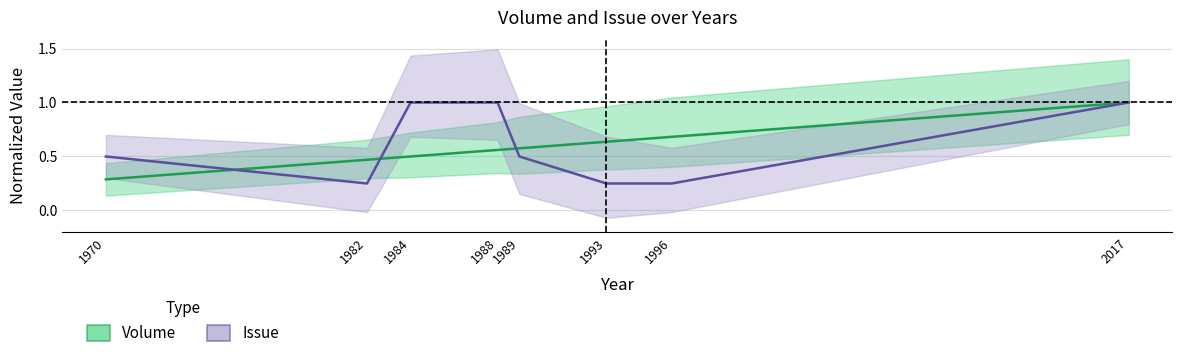

What is the sum of the Issue values at 1993 and 2017?

1.2